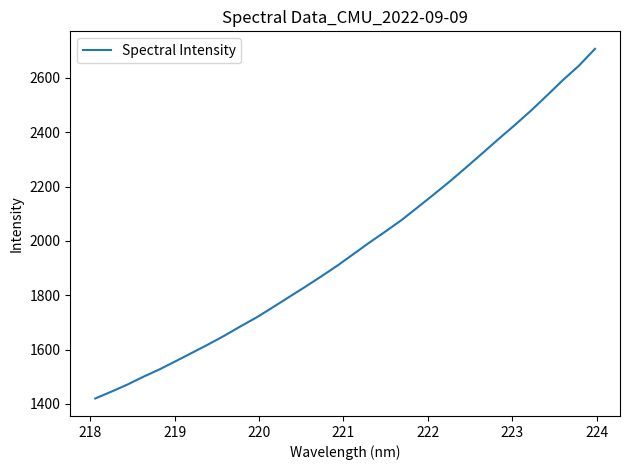

What is the minimum value shown in the chart?

1419.7